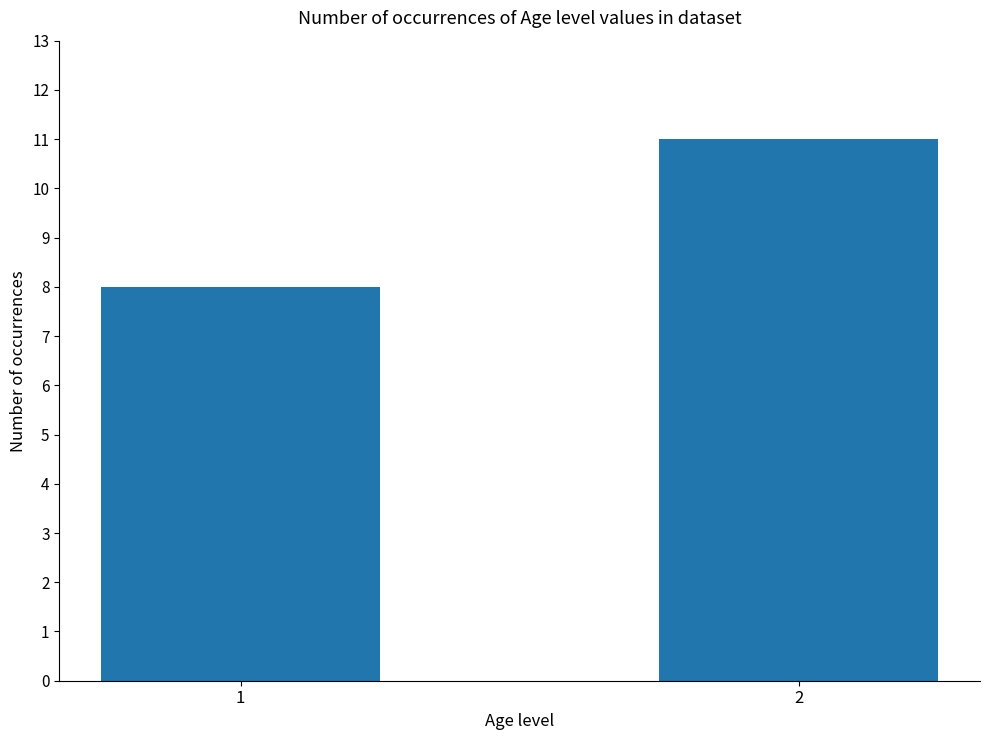

Rank the categories by value from lowest to highest.

1, 2